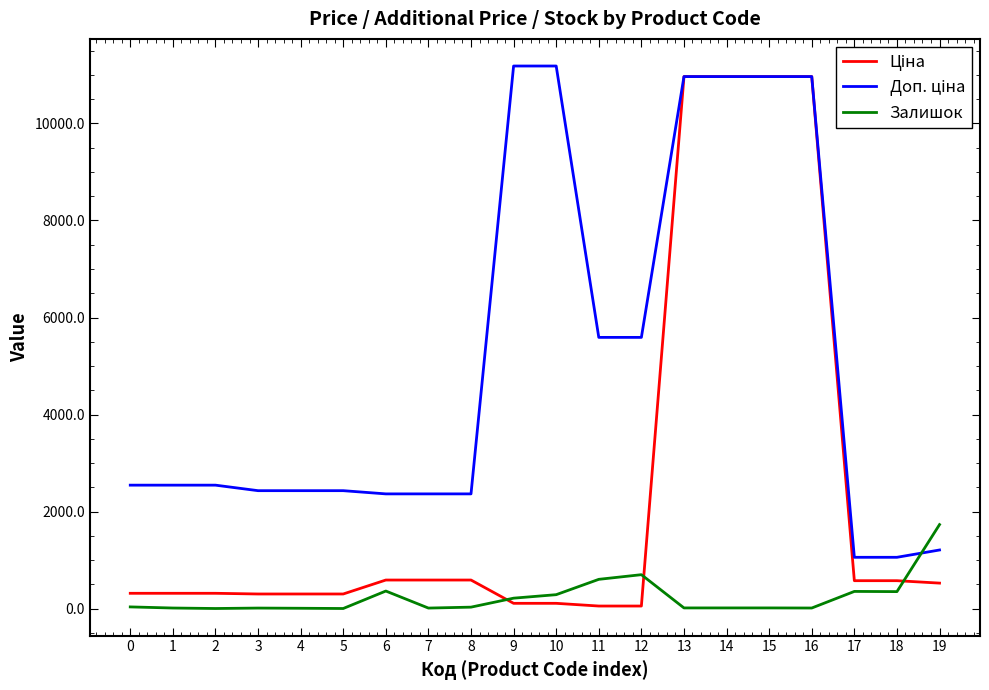

What is the maximum value shown in the chart?

11182.0